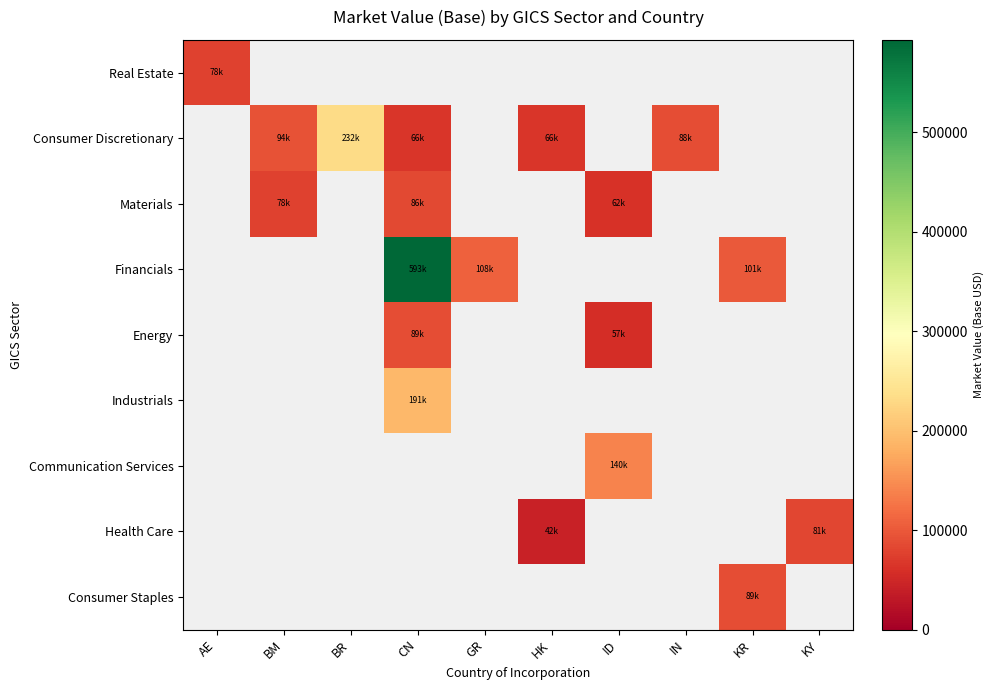

At how many categories does at least one series exceed 572456?

1